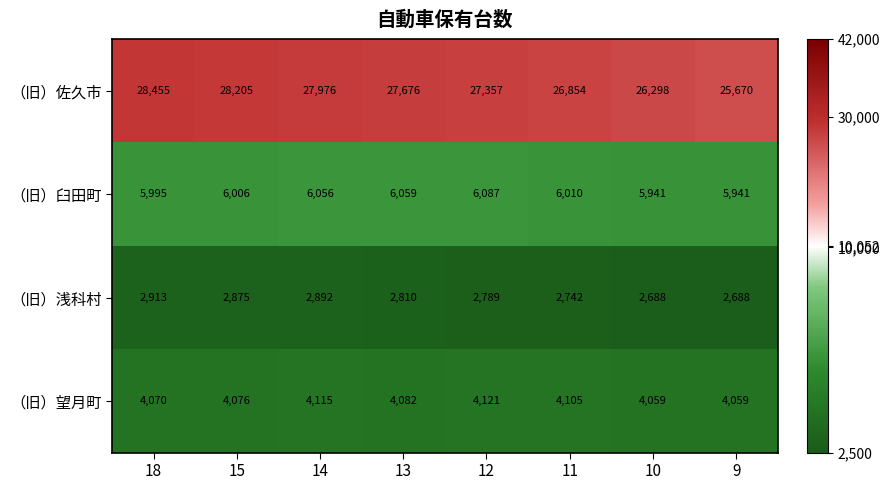

What is the sum of all （旧）浅科村 values?

22397